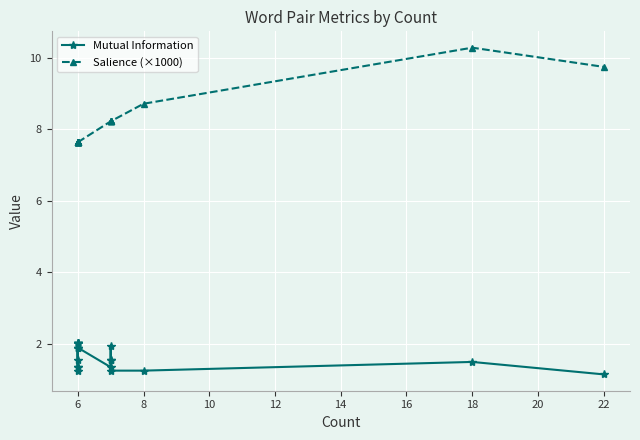

At how many categories does at least one series exceed 10?

1